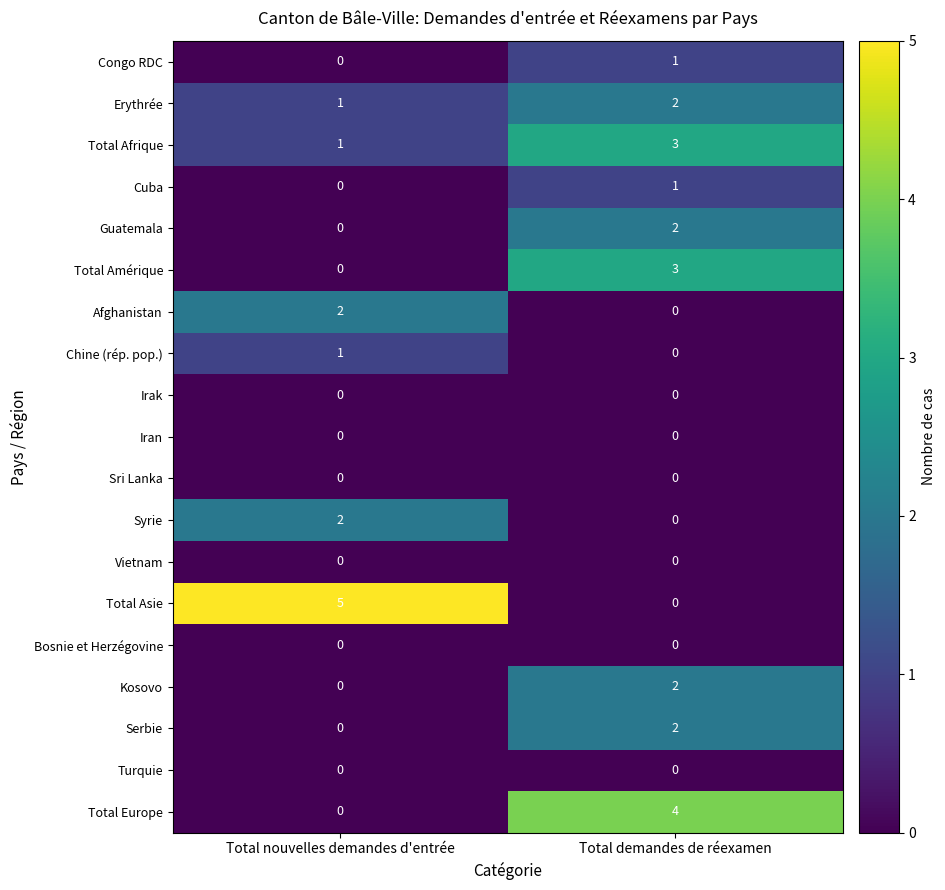

List the labels in order of Kosovo value, smallest first.

Total nouvelles demandes d'entrée, Total demandes de réexamen